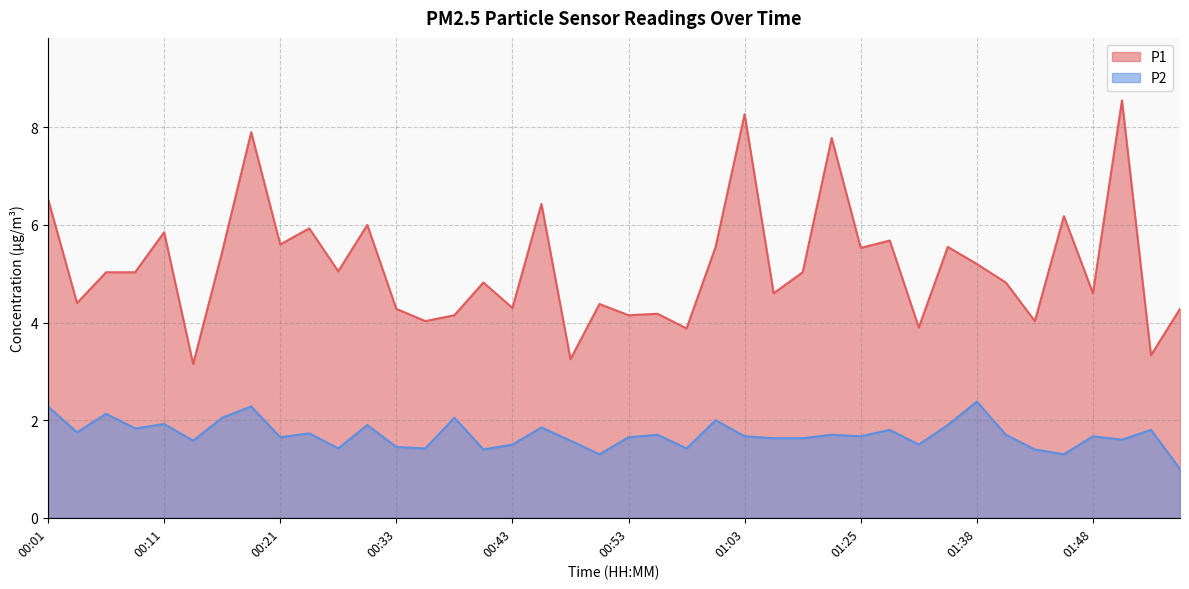

What is the difference between the maximum and minimum values in the P2 series?

1.4